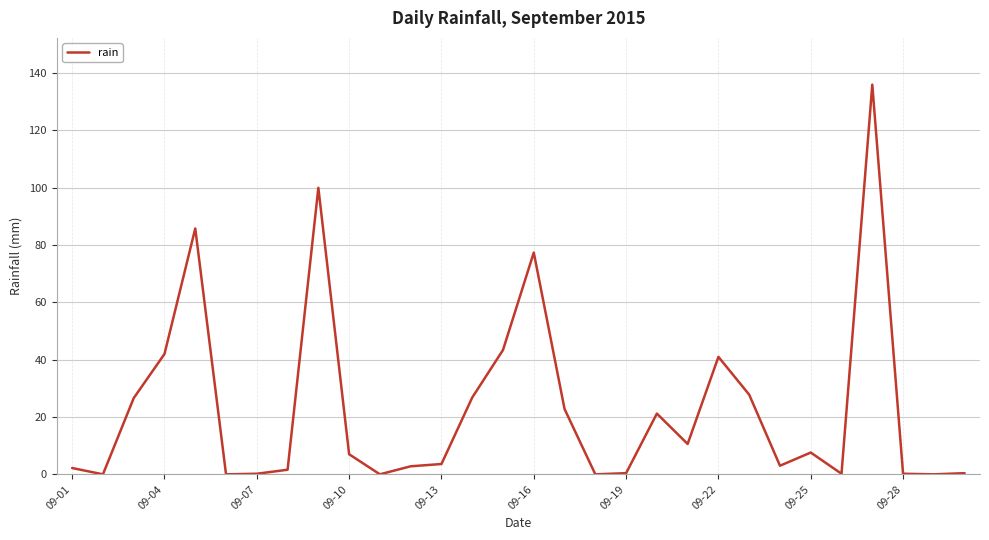

What is the maximum value shown in the chart?

136.0